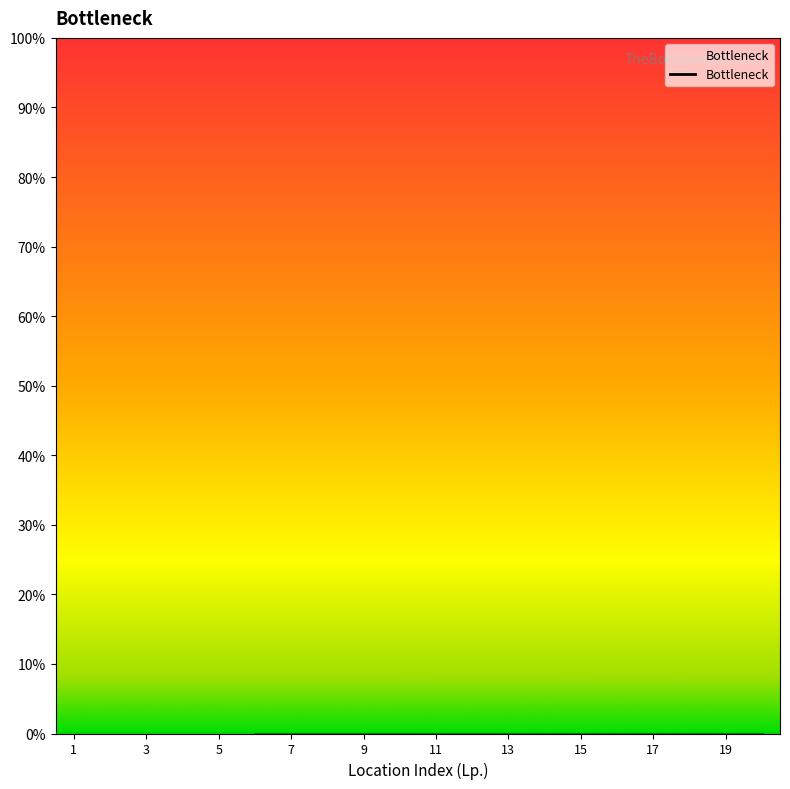

What is the label of the 5th point from the left?

5